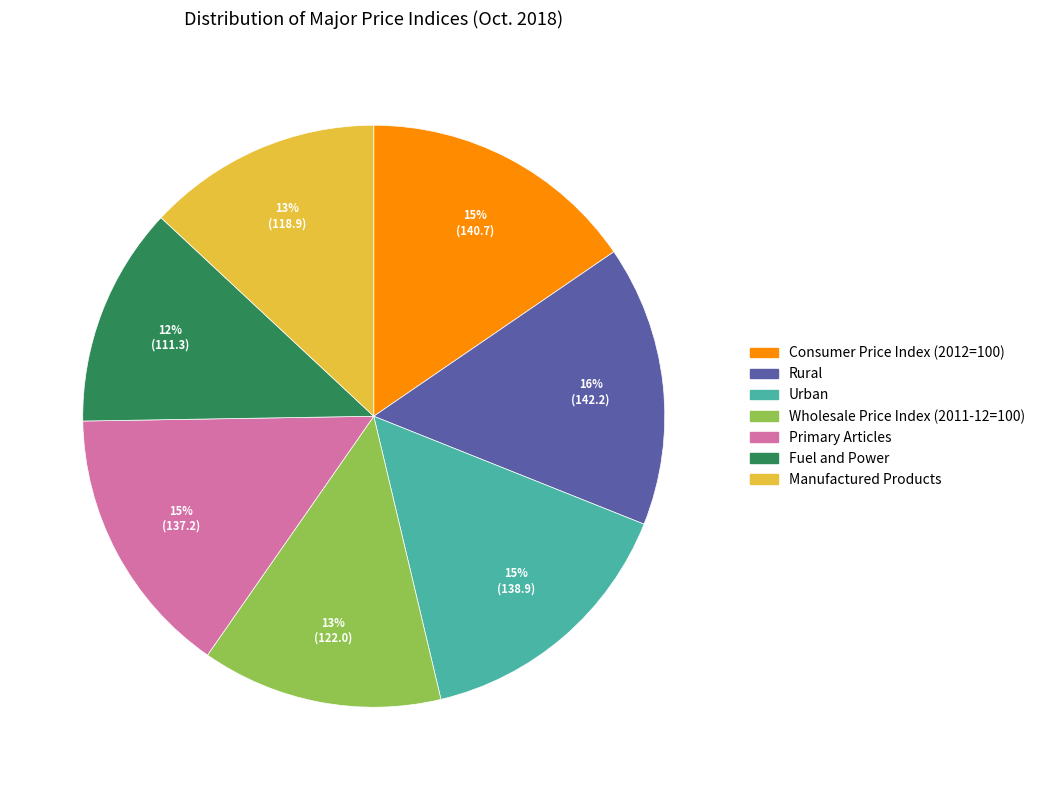

Count the number of slices in the pie.

7